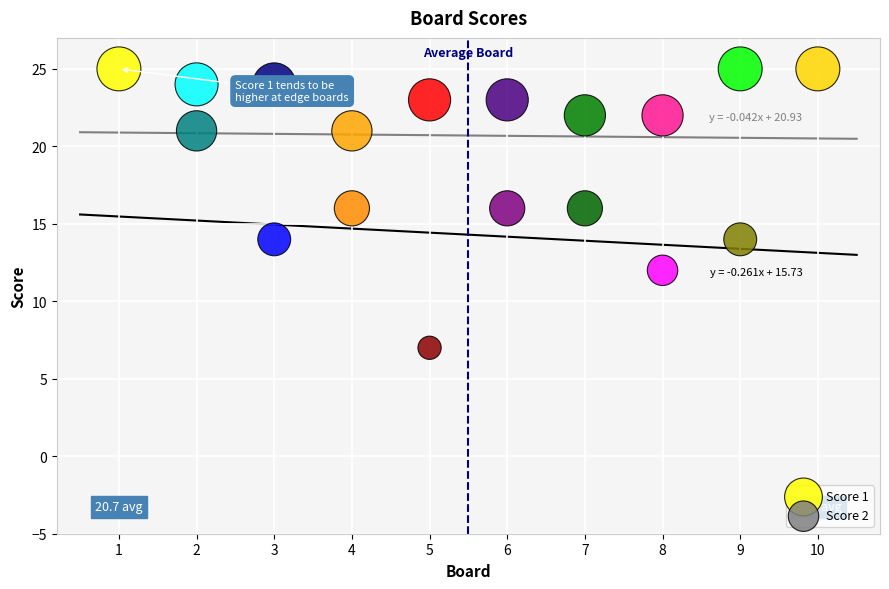

What is the X range (max minus min) for the scatter plot?

9